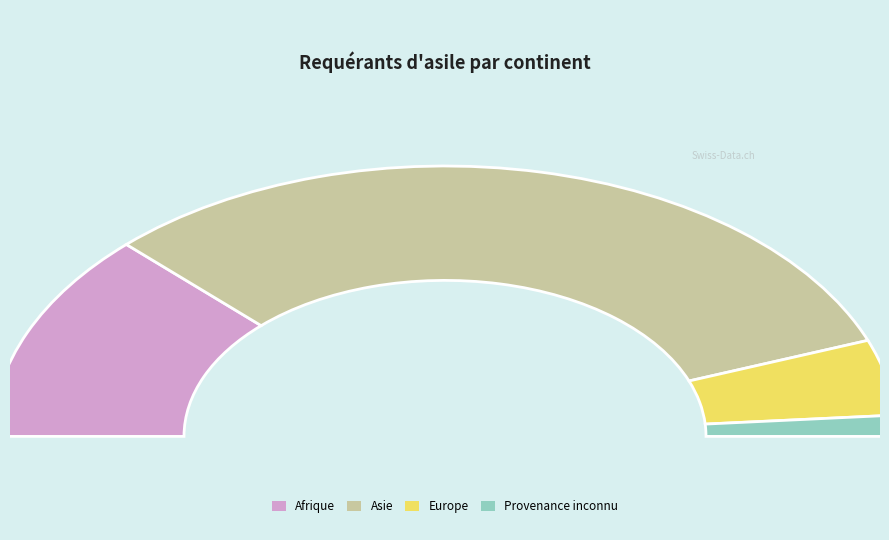

To the nearest percent, what is the combined percentage of Afrique and Asie?

88%